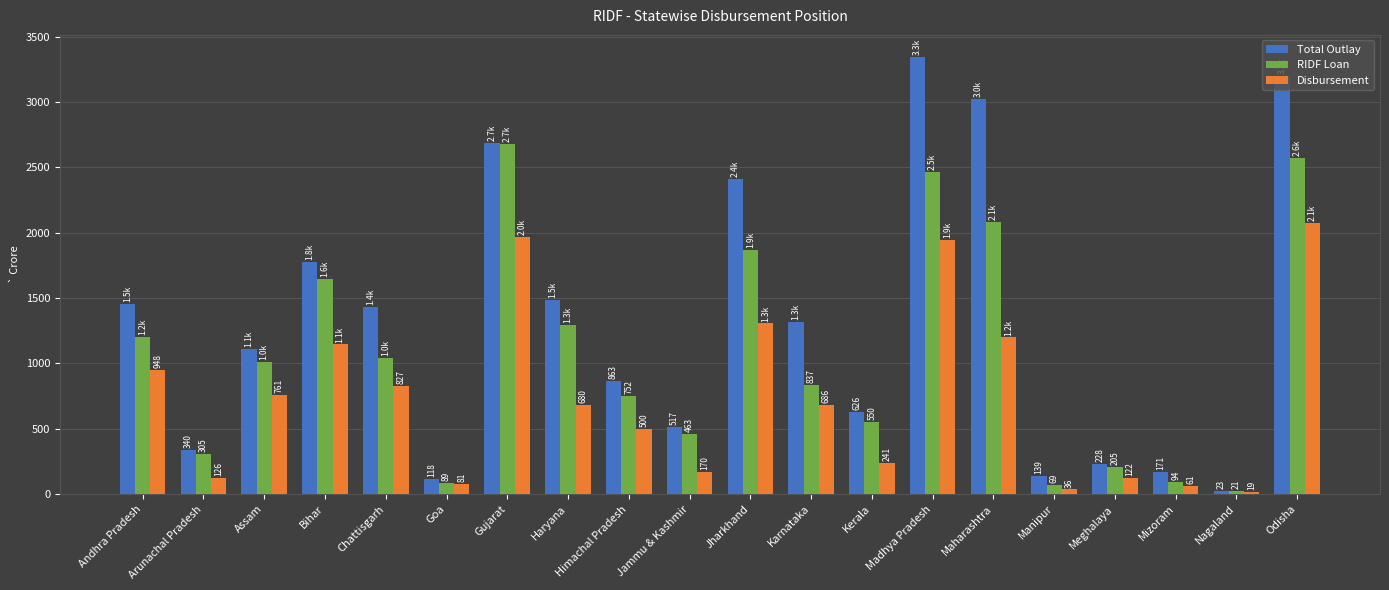

What is the highest value of the RIDF Loan series?

2678.6